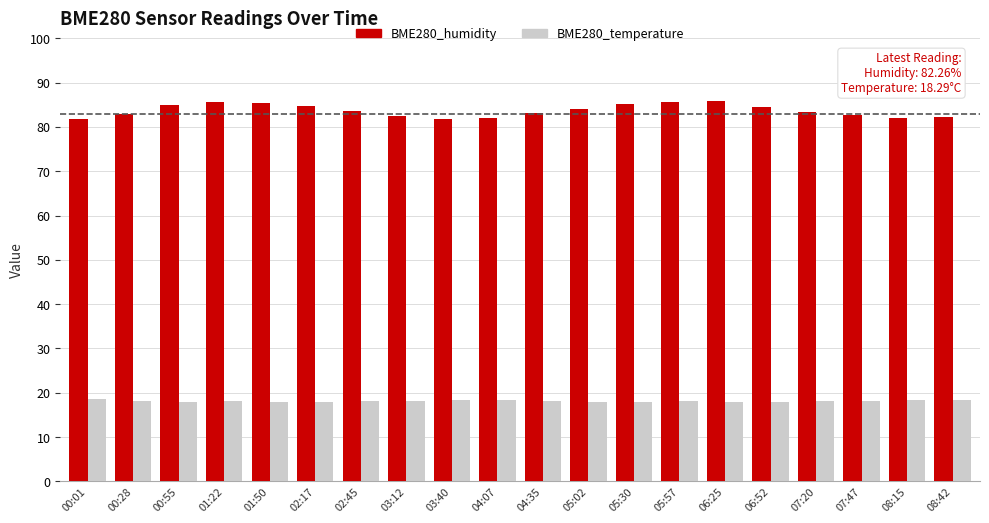

What is the value of the BME280_humidity bar at the 2nd from the left?

83.0